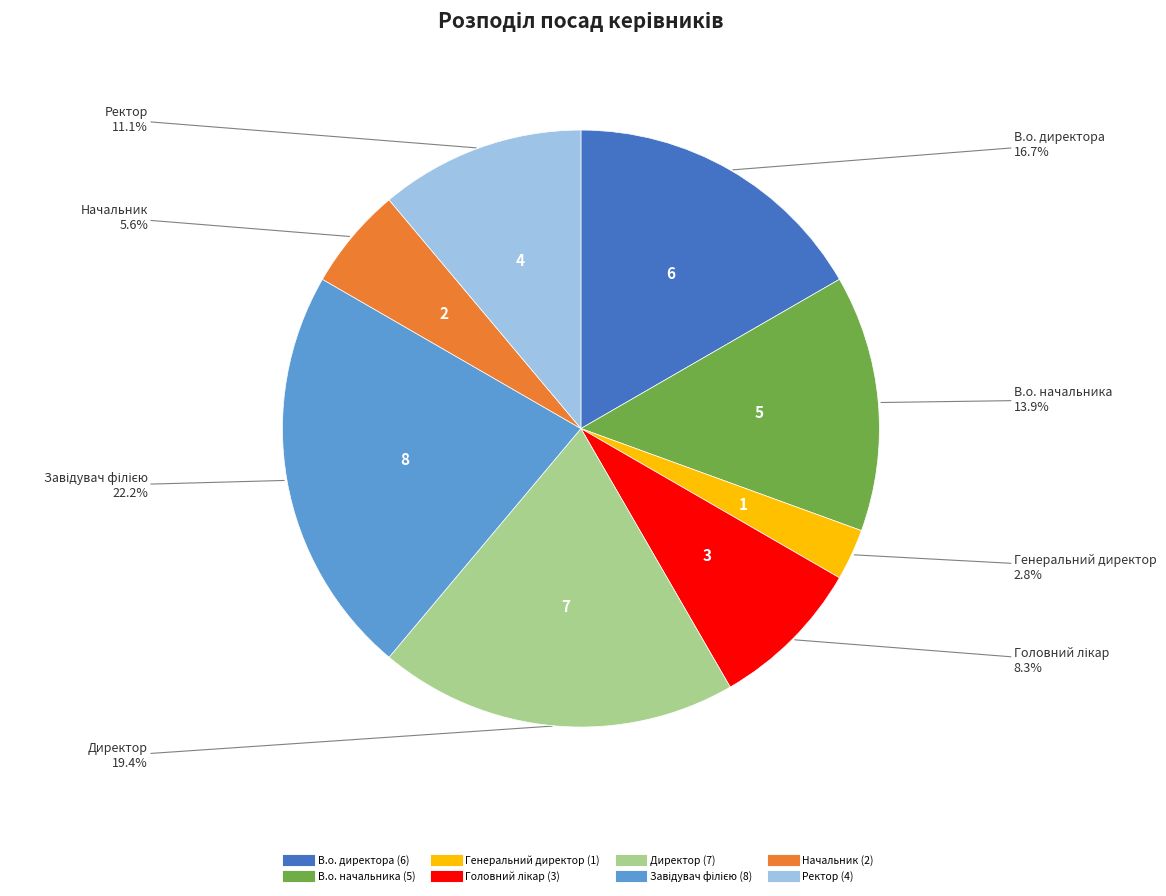

Is it true that Директор is 19% of the pie?

True